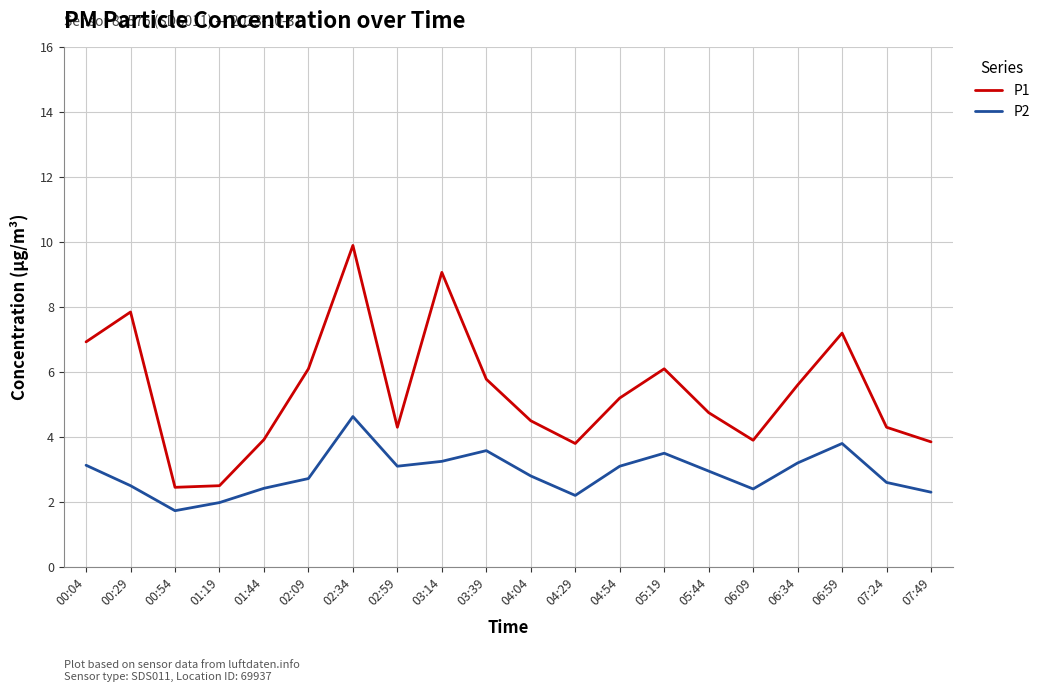

What is the sum of the P1 values at 04:04 and 02:34?

14.4